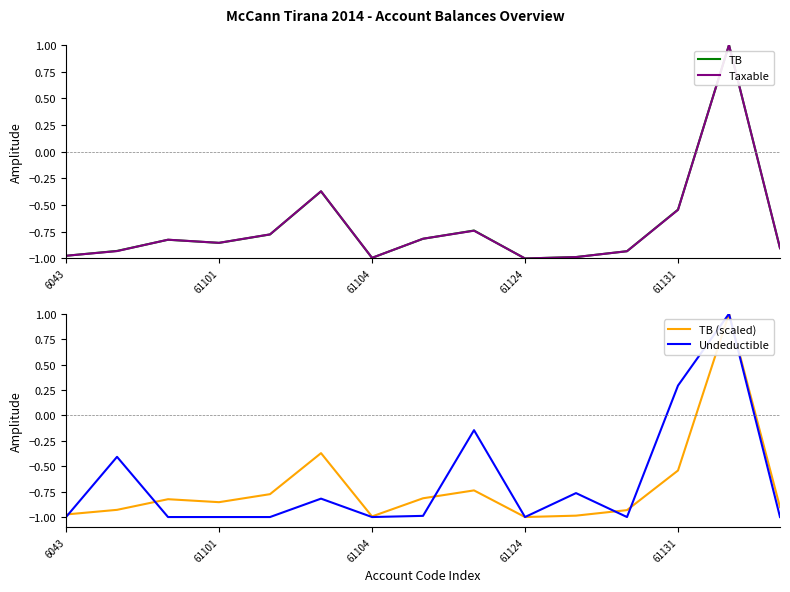

How many negative values does the TB (scaled) series have?

14